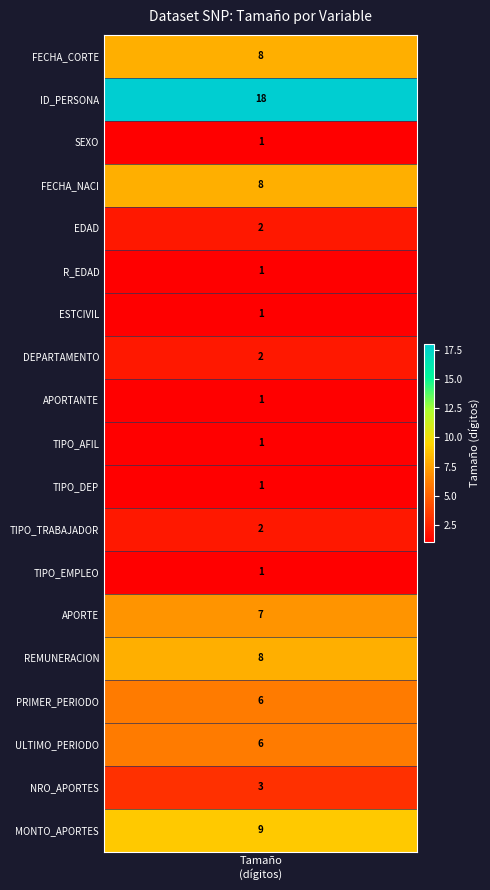

What is the sum of the APORTANTE values at 17 and 10?

2